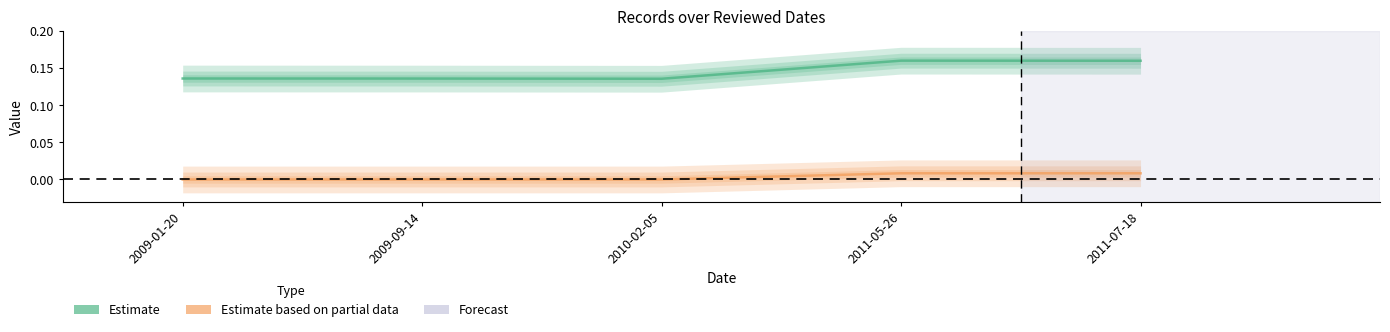

Reading right to left, transcribe all the data shown in this chart.

Estimate (id): 2011-07-18=0.2	2011-05-26=0.2	2010-02-05=0.1	2009-09-14=0.1	2009-01-20=0.1
Estimate based on partial data (work_id): 2011-07-18=0.0	2011-05-26=0.0	2010-02-05=0.0	2009-09-14=0.0	2009-01-20=0.0